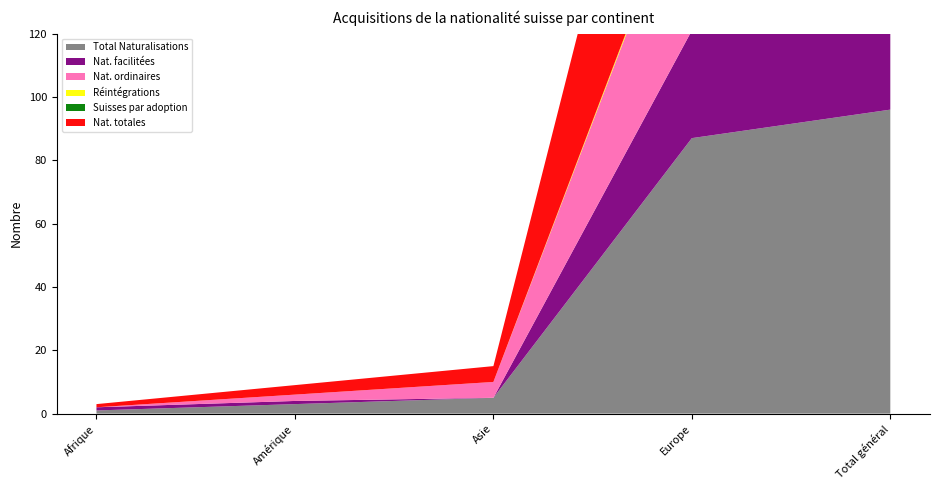

Reading left to right, what are all the values shown in this chart?

Total Naturalisations: Afrique=1	Amérique=3	Asie=5	Europe=87	Total général=96
Nat. facilitées: Afrique=1	Amérique=1	Asie=0	Europe=34	Total général=39
Nat. ordinaires: Afrique=0	Amérique=2	Asie=5	Europe=53	Total général=60
Réintégrations: Afrique=0	Amérique=0	Asie=0	Europe=1	Total général=1
Suisses par adoption: Afrique=0	Amérique=0	Asie=0	Europe=0	Total général=0
Nat. totales: Afrique=1	Amérique=3	Asie=5	Europe=87	Total général=96